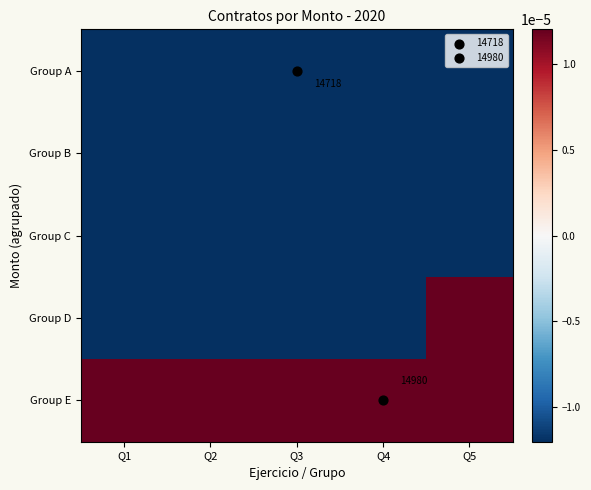

At how many categories does at least one series exceed 0?

5